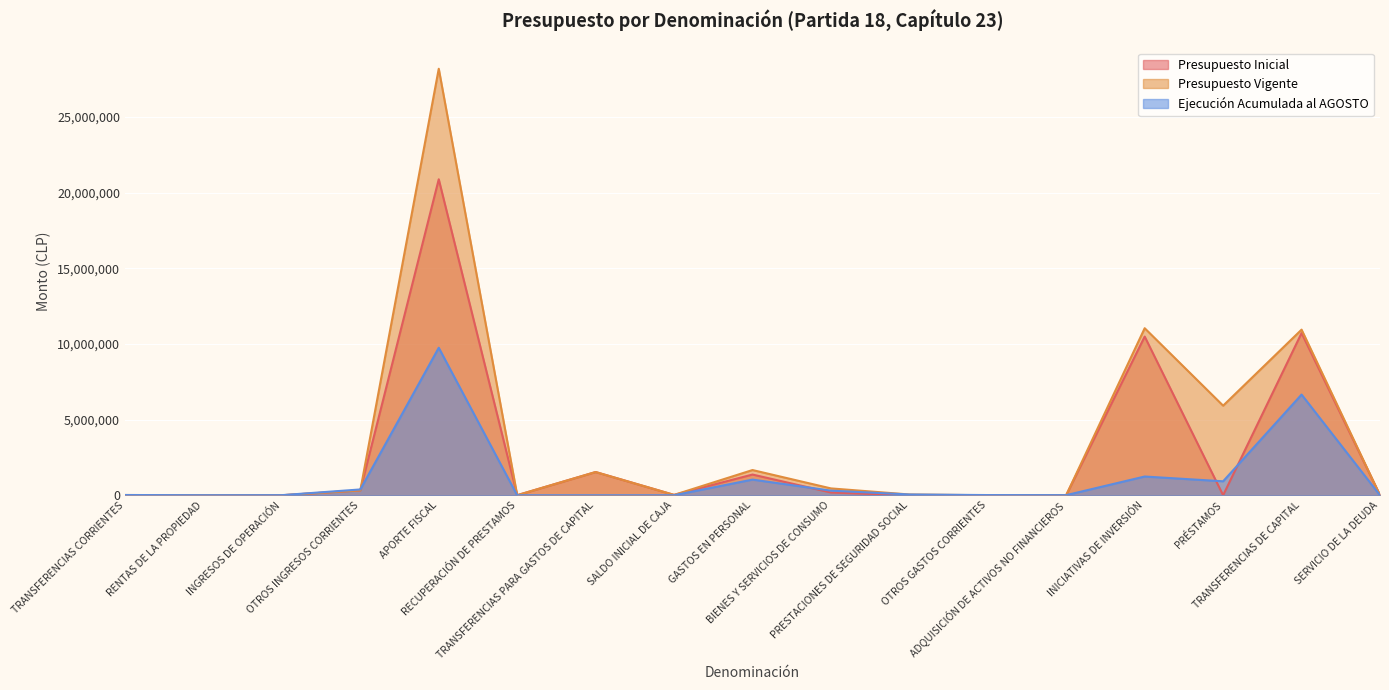

Which series has the largest total across all categories?

Presupuesto Vigente